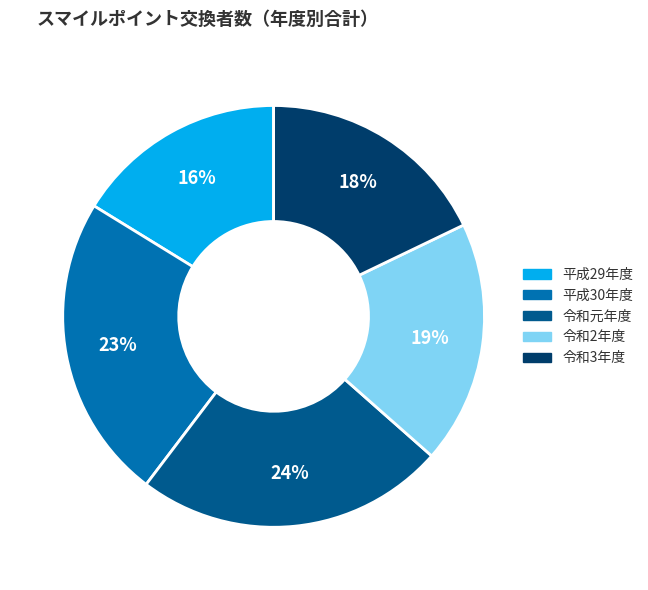

Is the sum of 令和3年度 and 平成29年度 greater than half?

No